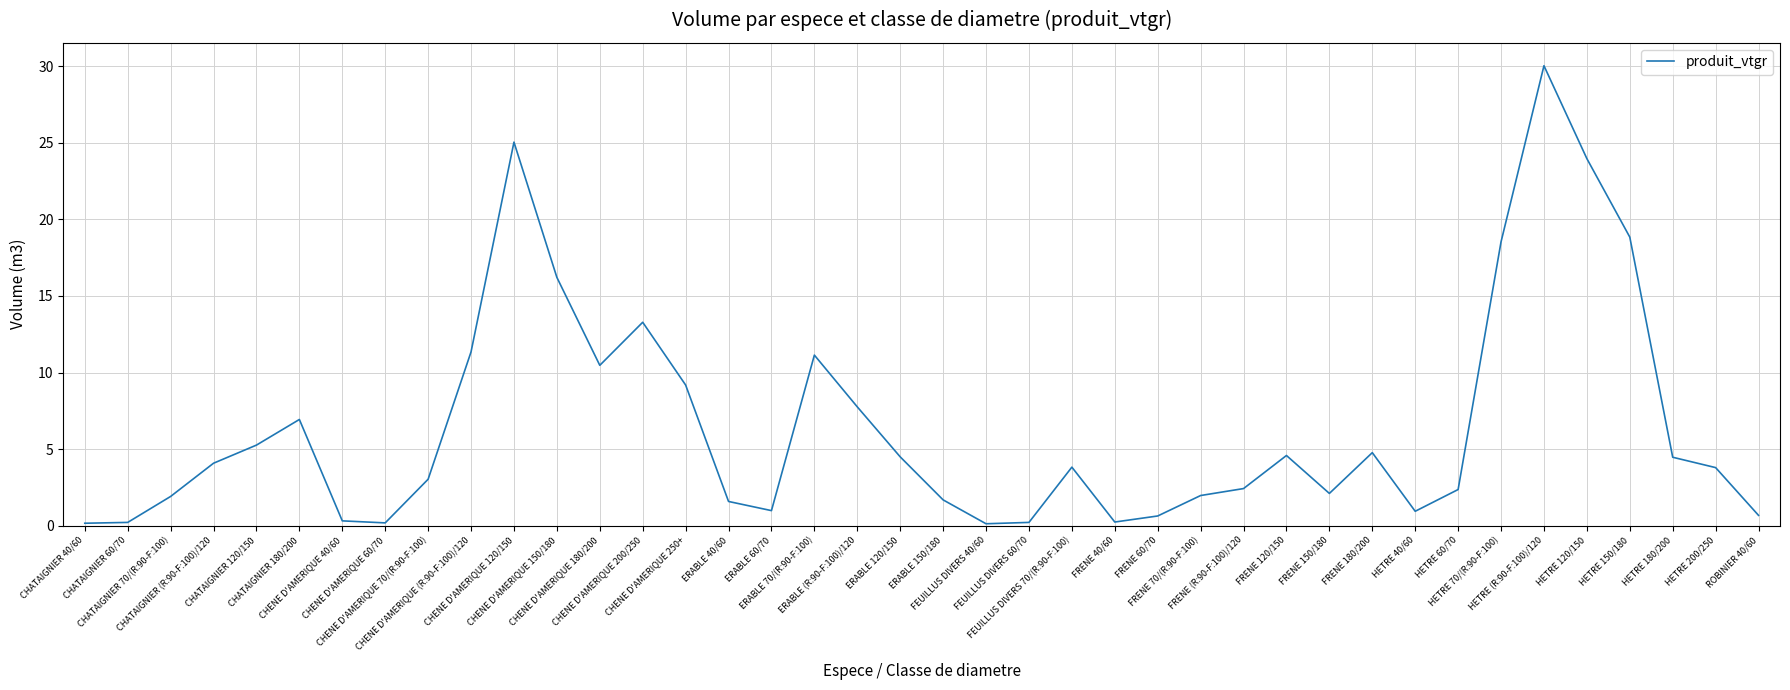

What is the difference between the maximum and minimum values?

29.9